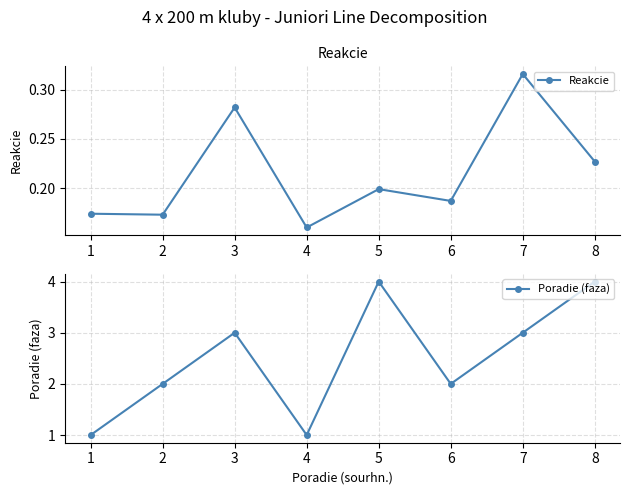

What is the difference between the maximum and second lowest values in the Reakcie series?

0.1